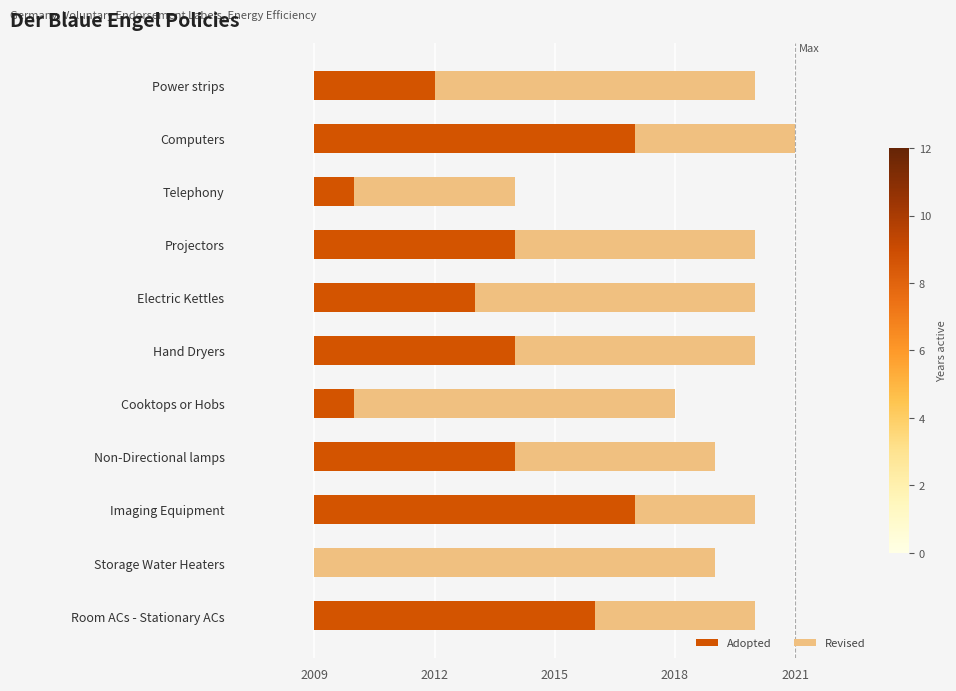

What is the total value across all series at Projectors?

11